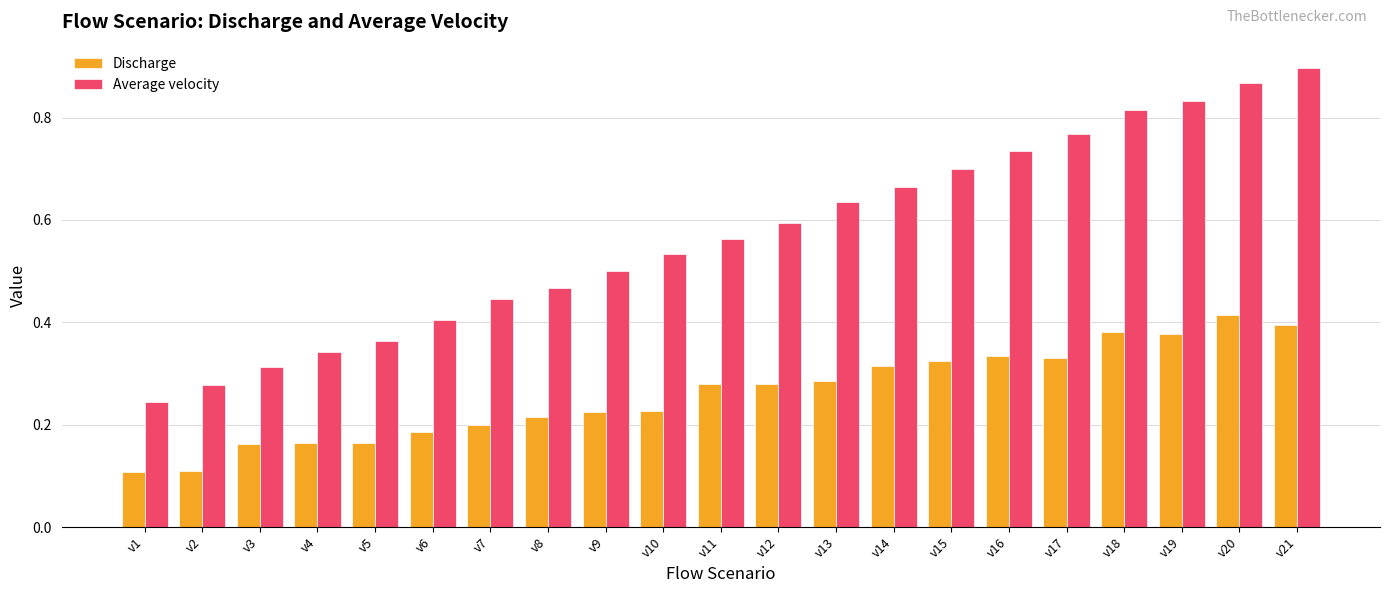

Which label corresponds to the largest value in the chart?

v21